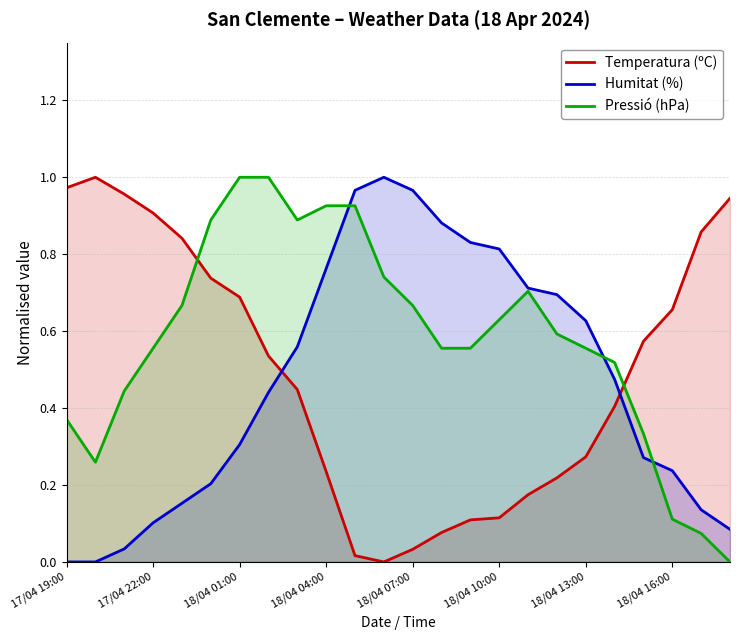

How many lines are shown in the chart?

3